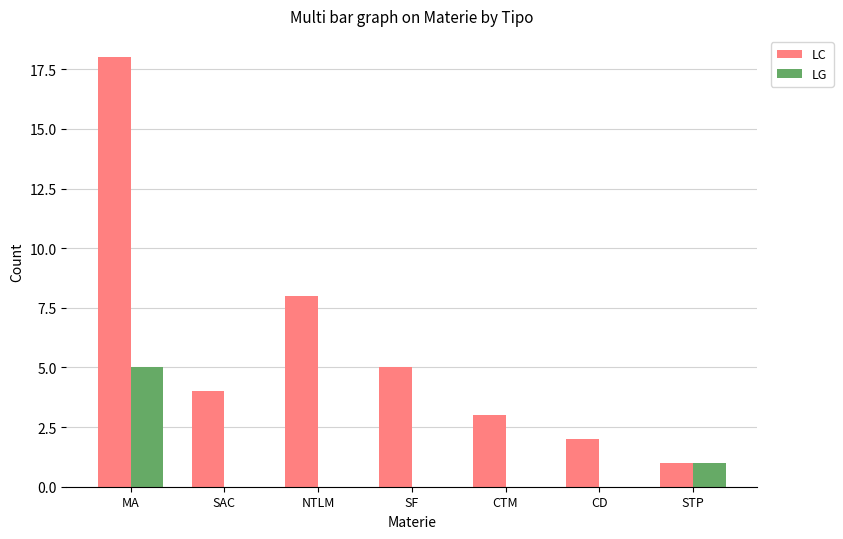

Between SF and STP, which series saw the biggest shift?

LC